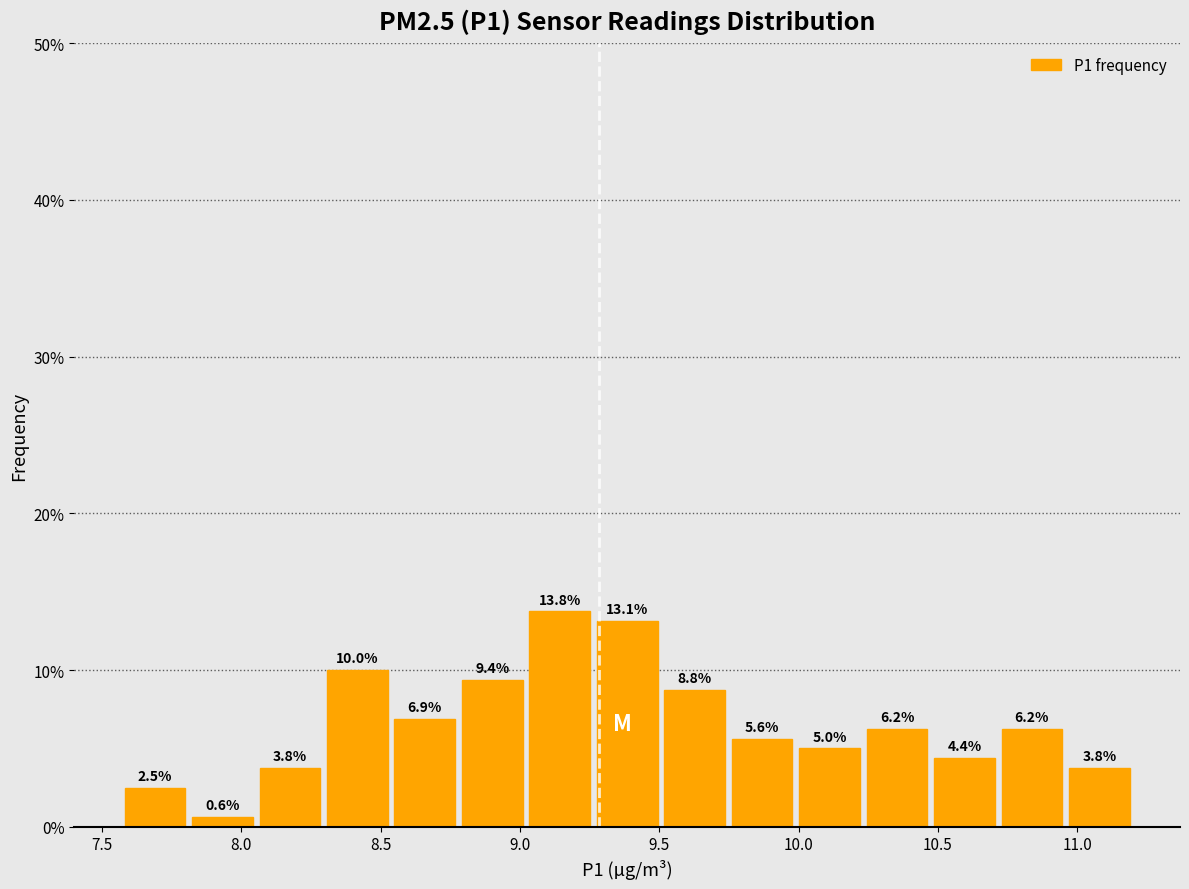

Reading left to right, transcribe this chart: for each bar, give the range it covers on the x-axis and its height. The bar edges are not printed on the chart, so give them approximately, as read against the axis.

7.55 to 7.80: 2.5
7.80 to 8.05: 0.6
8.05 to 8.30: 3.8
8.30 to 8.55: 10.0
8.55 to 8.80: 6.9
8.80 to 9.00: 9.4
9.00 to 9.25: 13.8
9.25 to 9.50: 13.1
9.50 to 9.75: 8.8
9.75 to 10.00: 5.6
10.00 to 10.25: 5.0
10.25 to 10.45: 6.2
10.45 to 10.70: 4.4
10.70 to 10.95: 6.2
10.95 to 11.20: 3.8